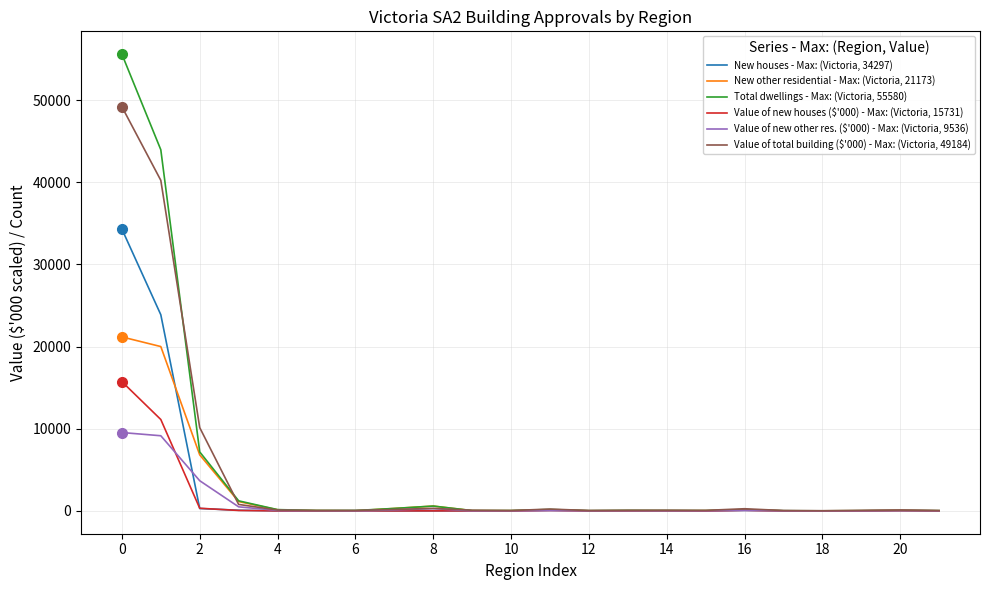

Which series has the widest spread of values?

Total dwellings - Max: (Victoria, 55580)